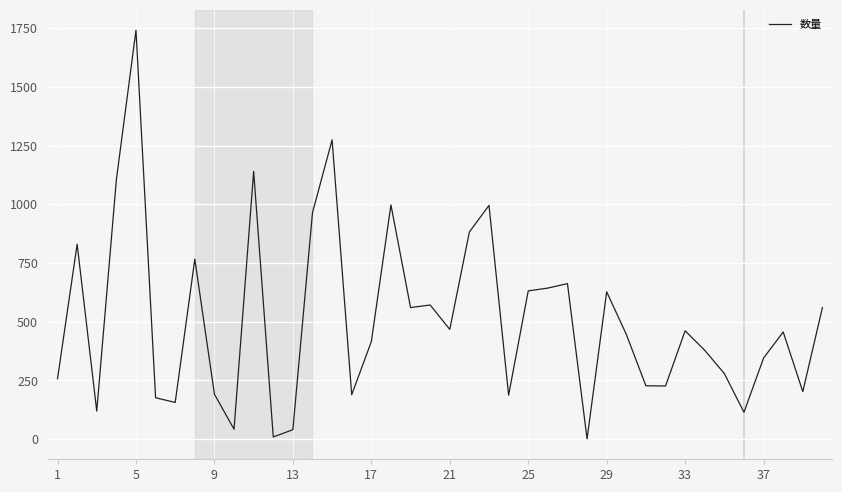

Does the chart have visible grid lines?

Yes